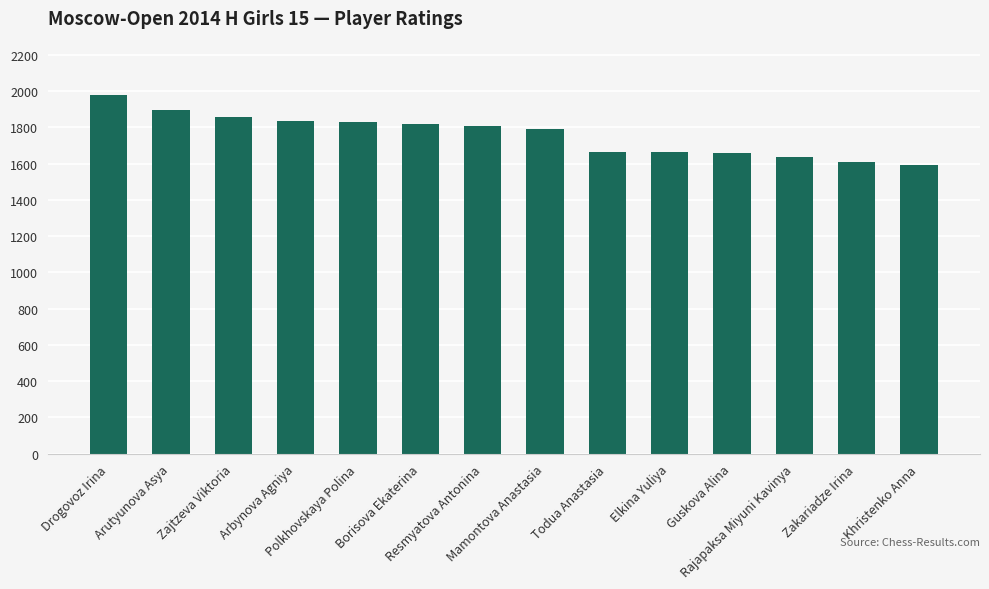

What is the smallest value displayed?

1595